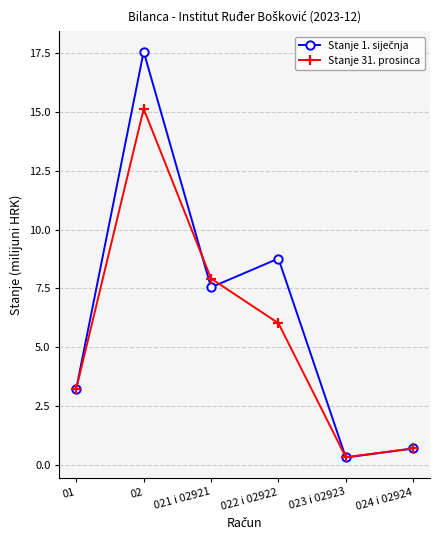

At which category does Stanje 31. prosinca reach its first local peak?

02